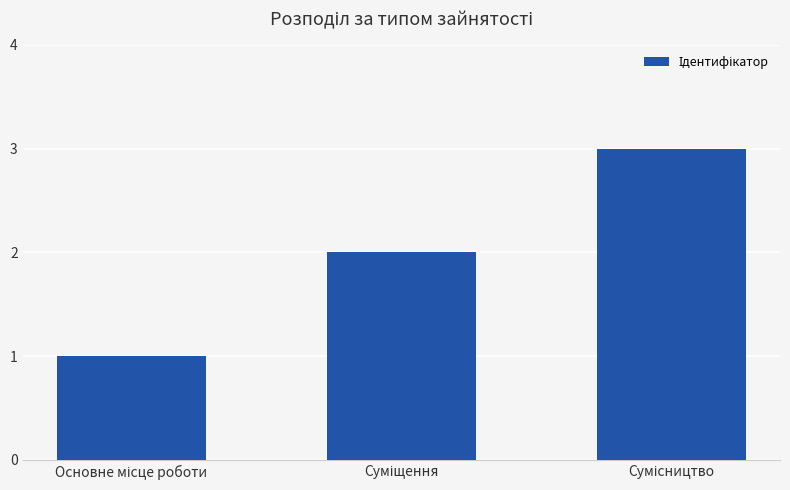

What is the sum of all values?

6